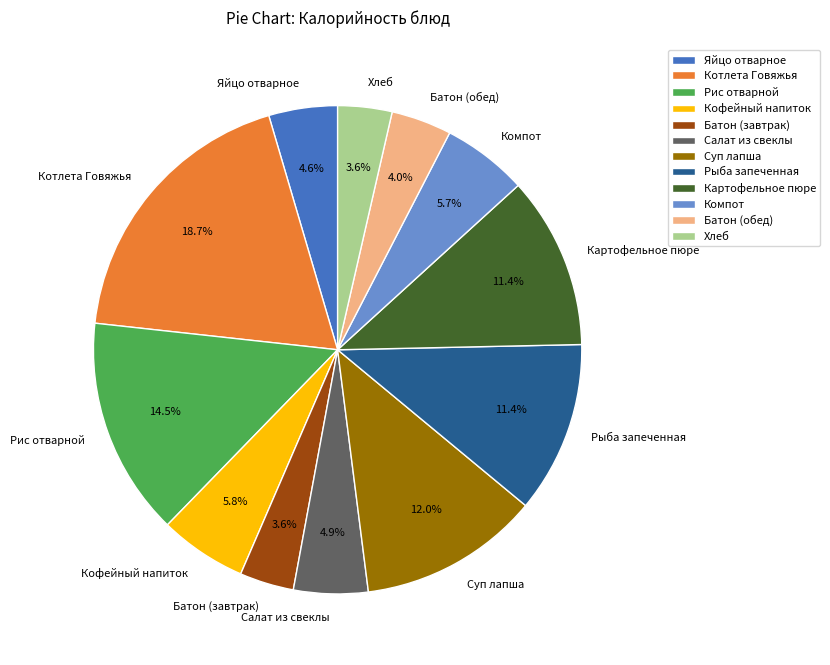

The Кофейный напиток slice represents 19% of the pie. True or false?

False